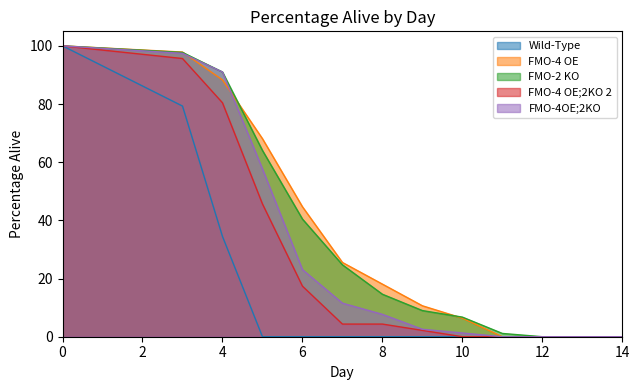

The FMO-4 OE series shows -57.8 at 12. True or false?

False